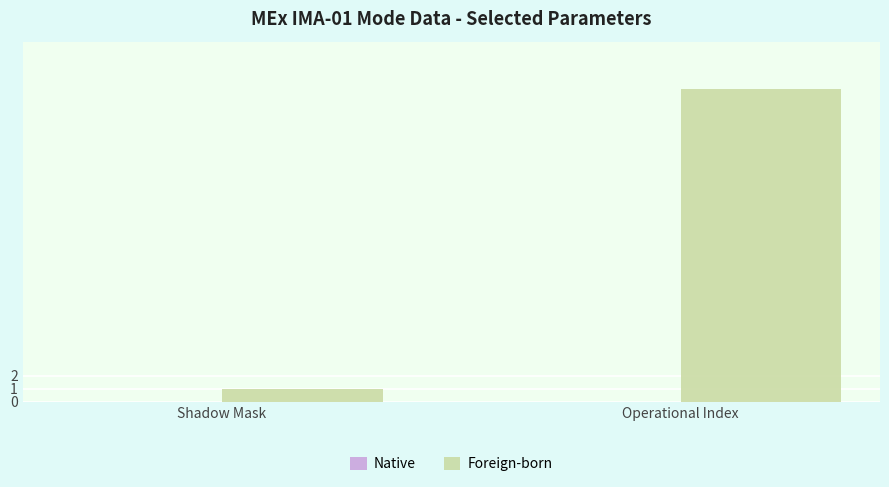

What is the ratio of the value at Operational Index to the value at Shadow Mask?

24.0